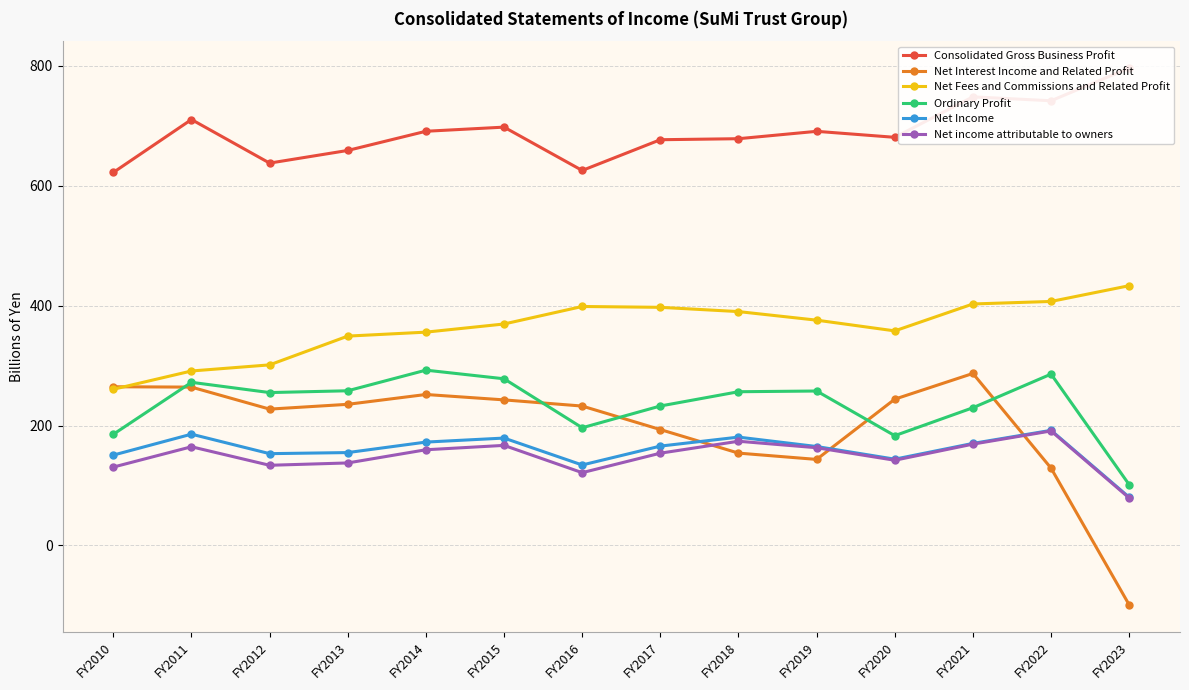

True or false: Net Fees and Commissions and Related Profit and Net Income intersect in this chart.

False